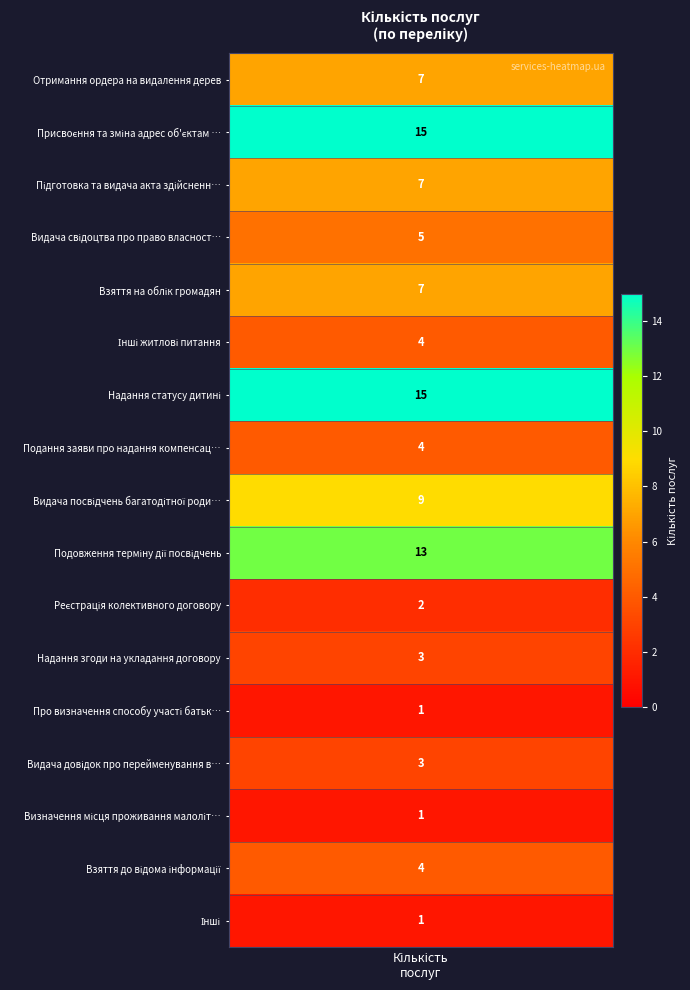

What is the sum of all values?

101